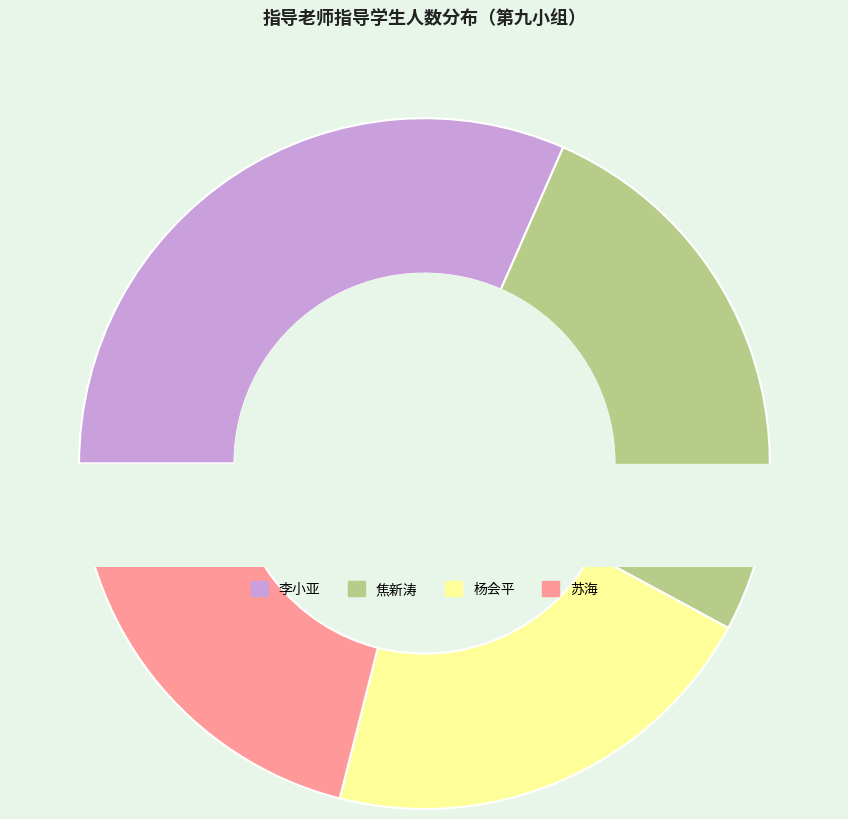

How many slices are in this pie chart?

4